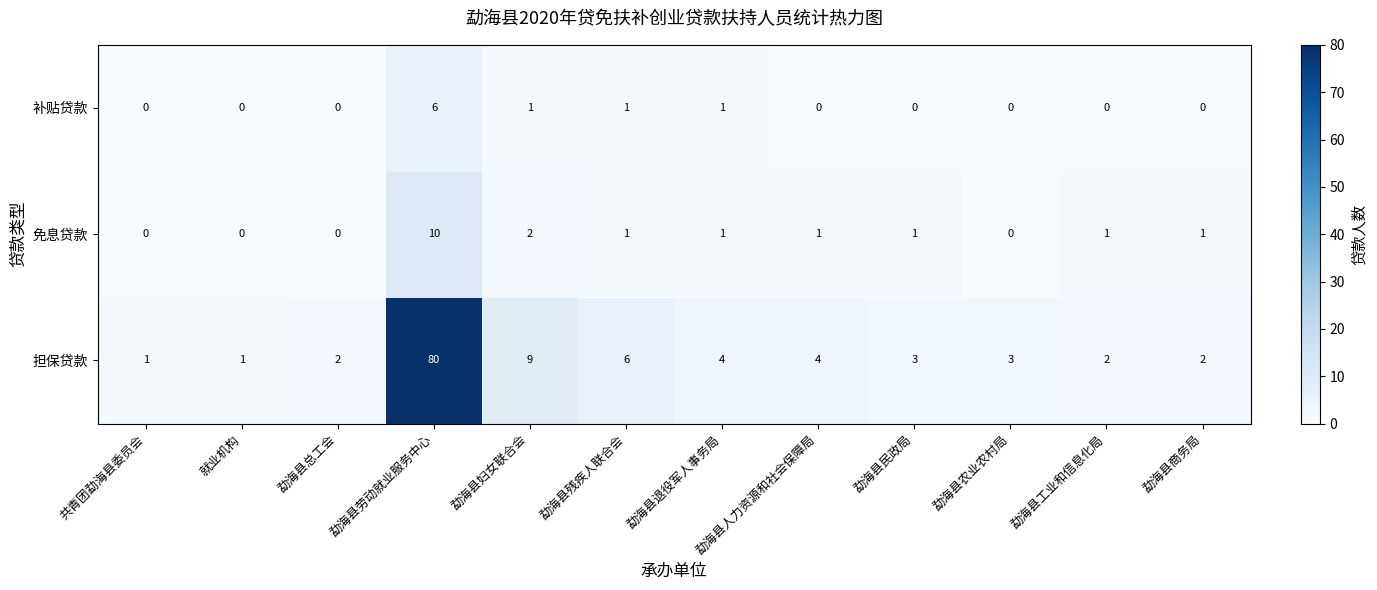

What is the total value across all series at 勐海县退役军人事务局?

6